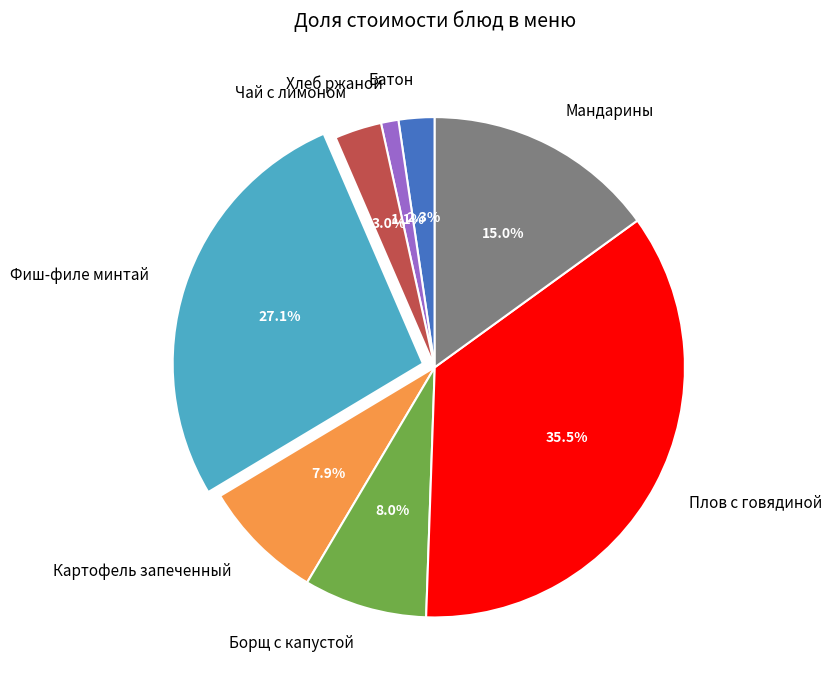

Count the number of slices in the pie.

8